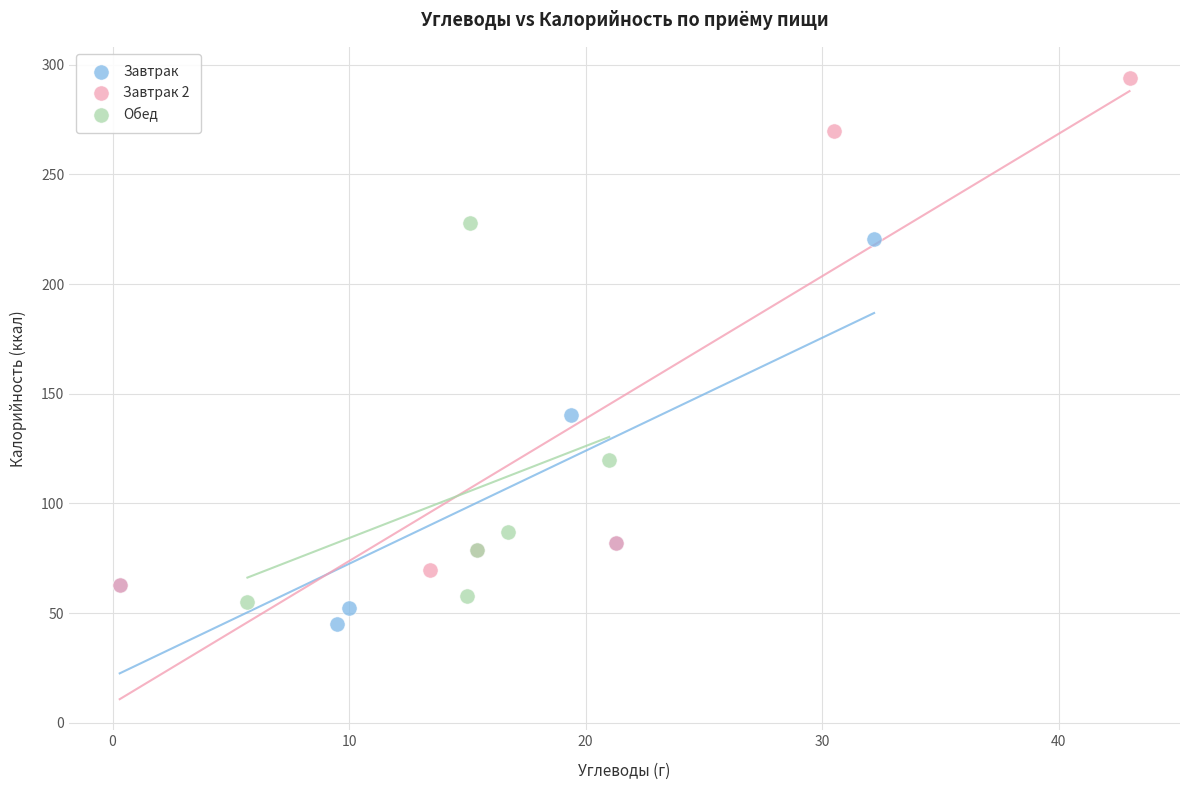

What are all the series names shown in the legend?

Завтрак, Завтрак 2, Обед